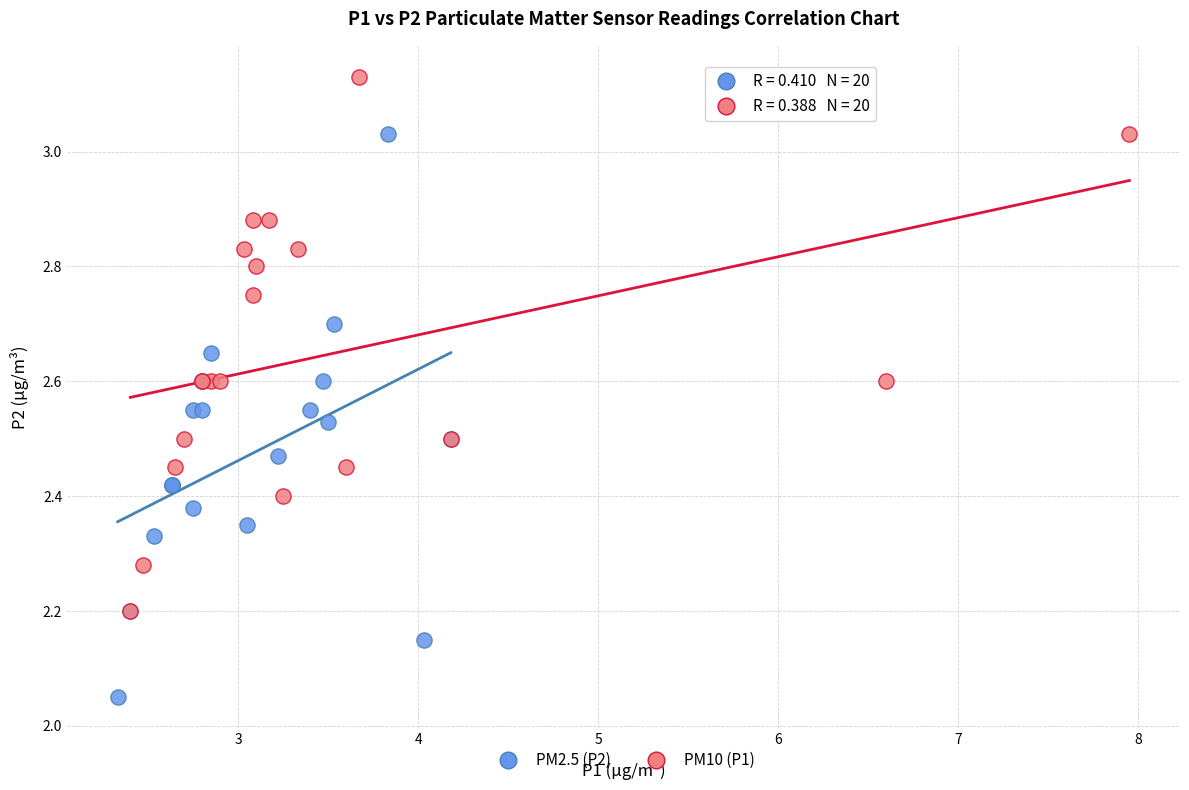

Which series contains the lowest Y value?

PM2.5 (P2)